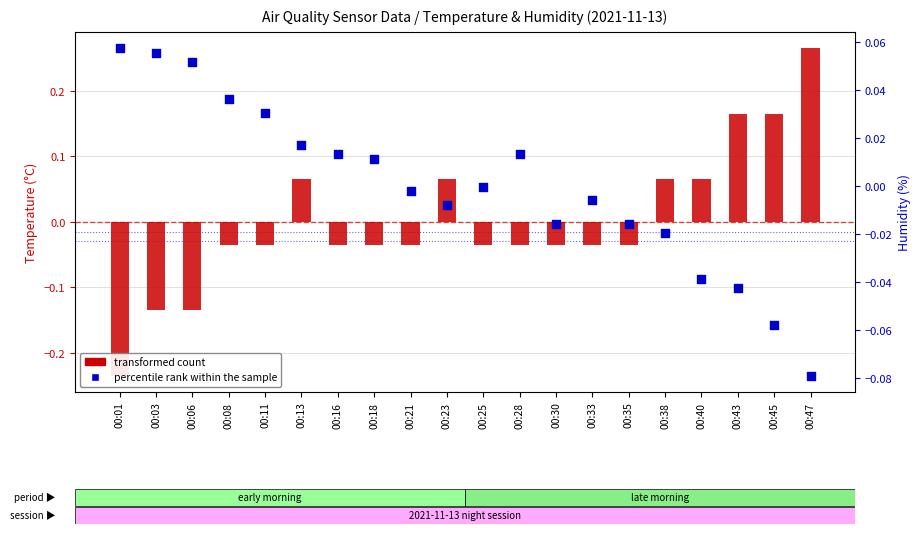

Which series reaches the minimum Y coordinate?

transformed count (Temp)